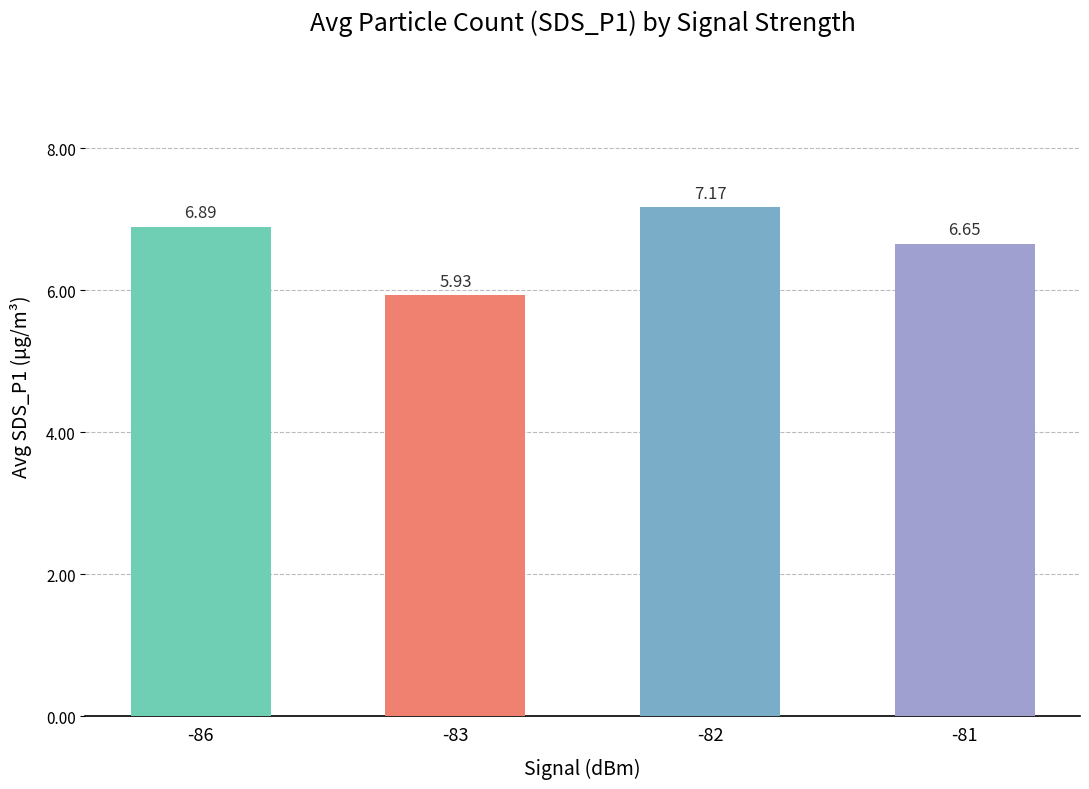

Approximately how many times larger is the value at -83 compared to -81?

0.9